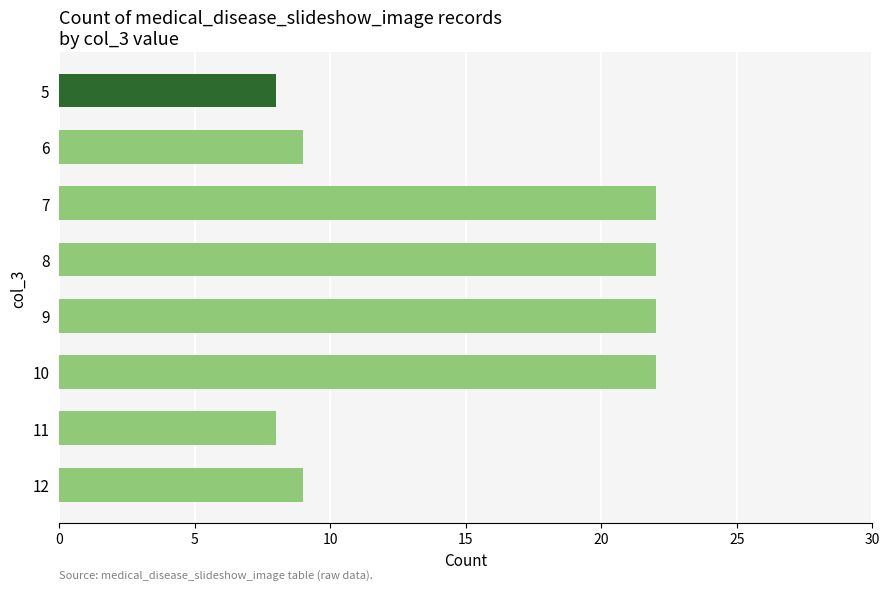

What is the average value?

15